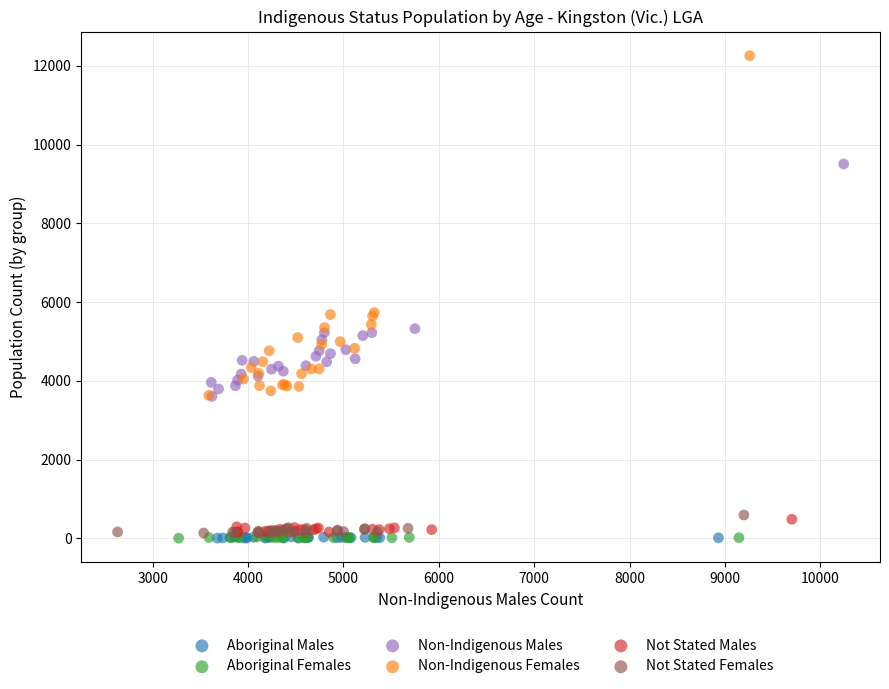

Which series has the largest Y range (max minus min)?

Non-Indigenous Females